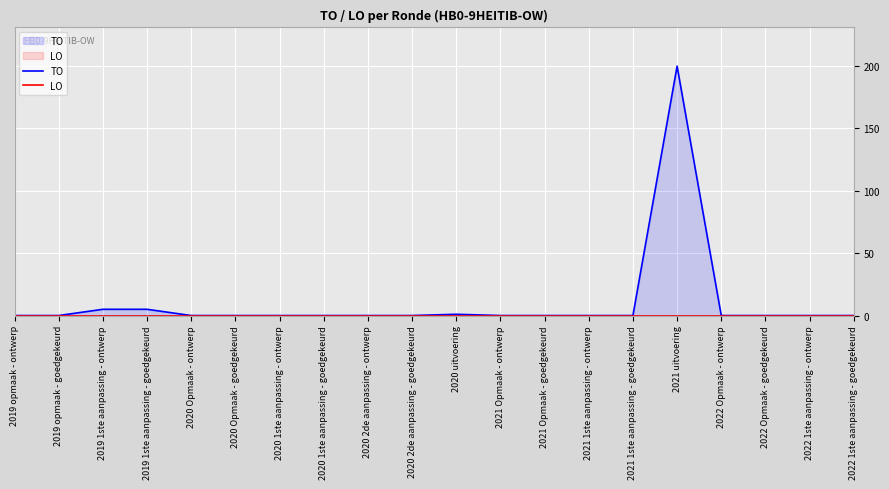

Does the chart display data point markers on the line(s)?

No